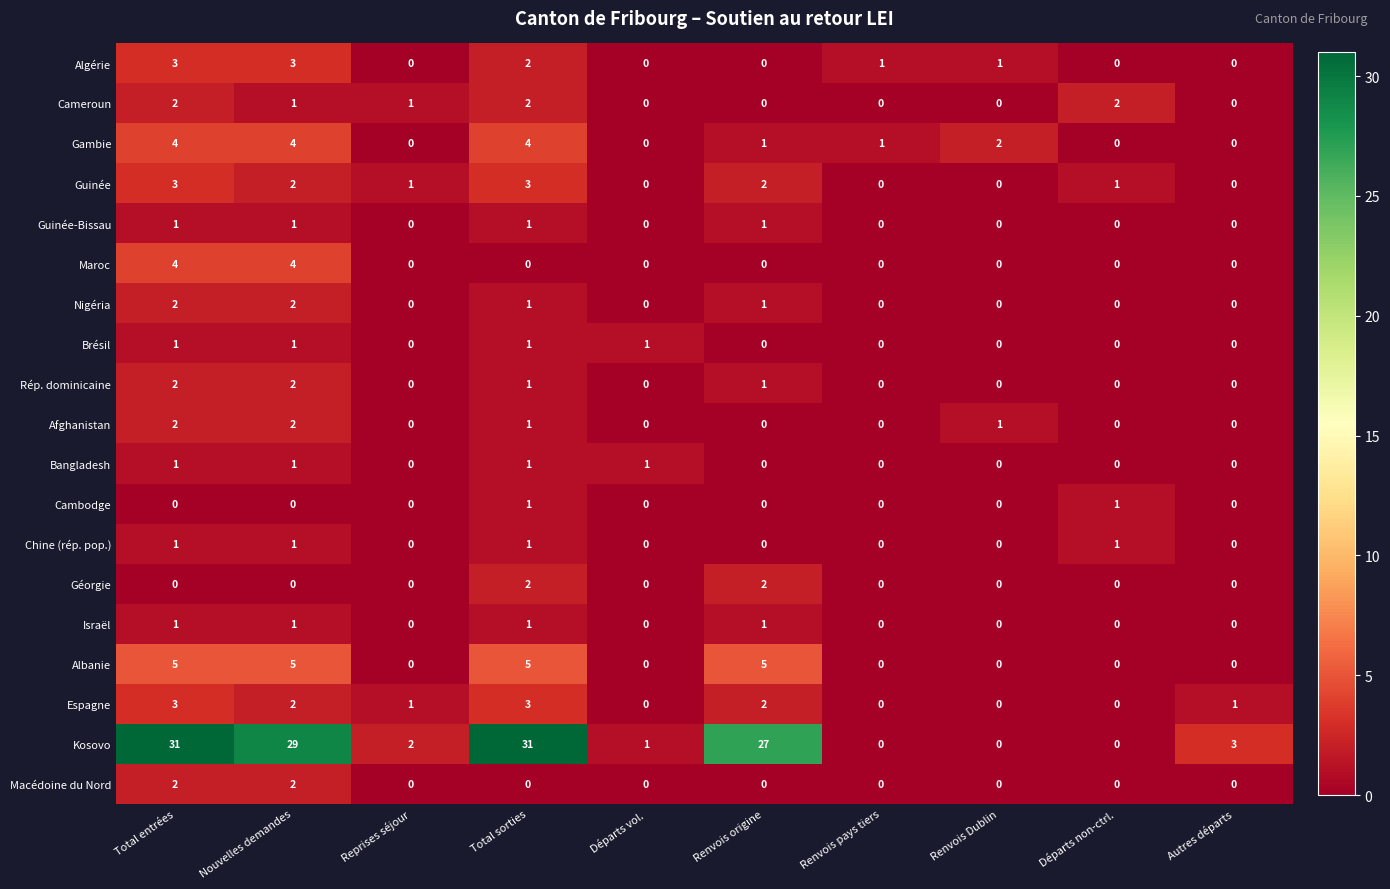

Between Total entrées and Départs non-ctrl., which series saw the biggest shift?

Kosovo